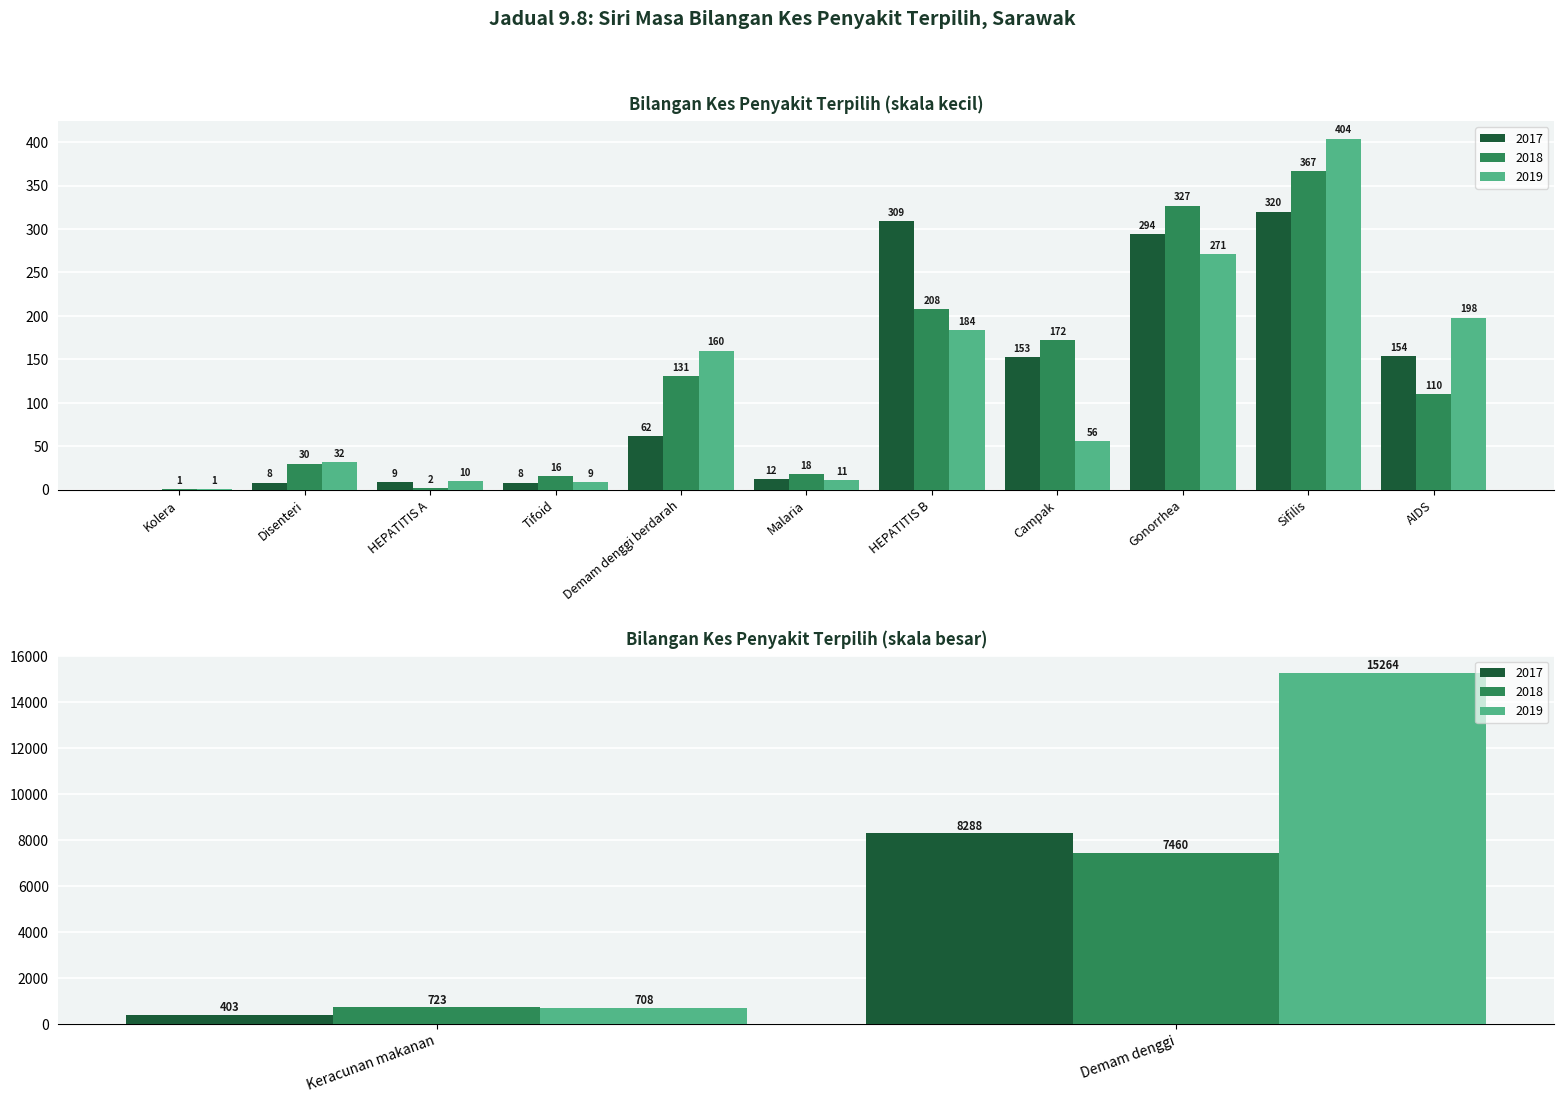

Reading left to right, transcribe all the data shown in this chart.

2017: Kolera=0	Disenteri=8	Keracunan makanan=403	HEPATITIS A=9	Tifoid=8	Demam denggi=8288	Demam denggi berdarah=62	Malaria=12	HEPATITIS B=309	Campak=153	Gonorrhea=294	Sifilis=320	AIDS=154
2018: Kolera=1	Disenteri=30	Keracunan makanan=723	HEPATITIS A=2	Tifoid=16	Demam denggi=7460	Demam denggi berdarah=131	Malaria=18	HEPATITIS B=208	Campak=172	Gonorrhea=327	Sifilis=367	AIDS=110
2019: Kolera=1	Disenteri=32	Keracunan makanan=708	HEPATITIS A=10	Tifoid=9	Demam denggi=15264	Demam denggi berdarah=160	Malaria=11	HEPATITIS B=184	Campak=56	Gonorrhea=271	Sifilis=404	AIDS=198